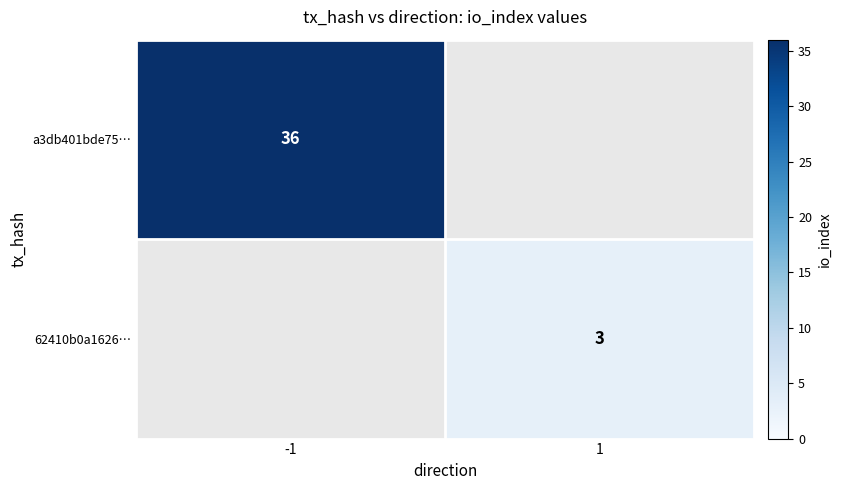

What is the total value across all series at -1?

36